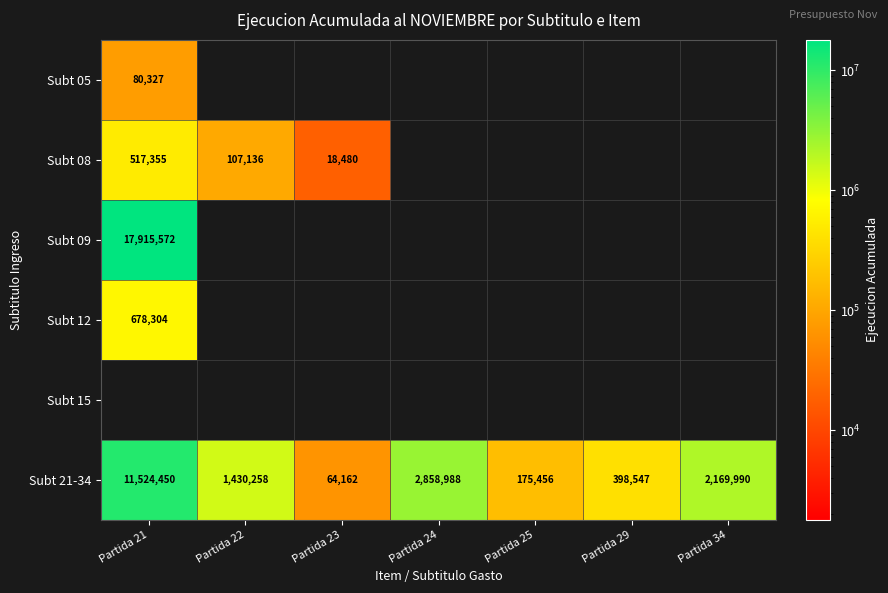

Where does the Subt 21-34 series first go above 1430258?

Partida 21